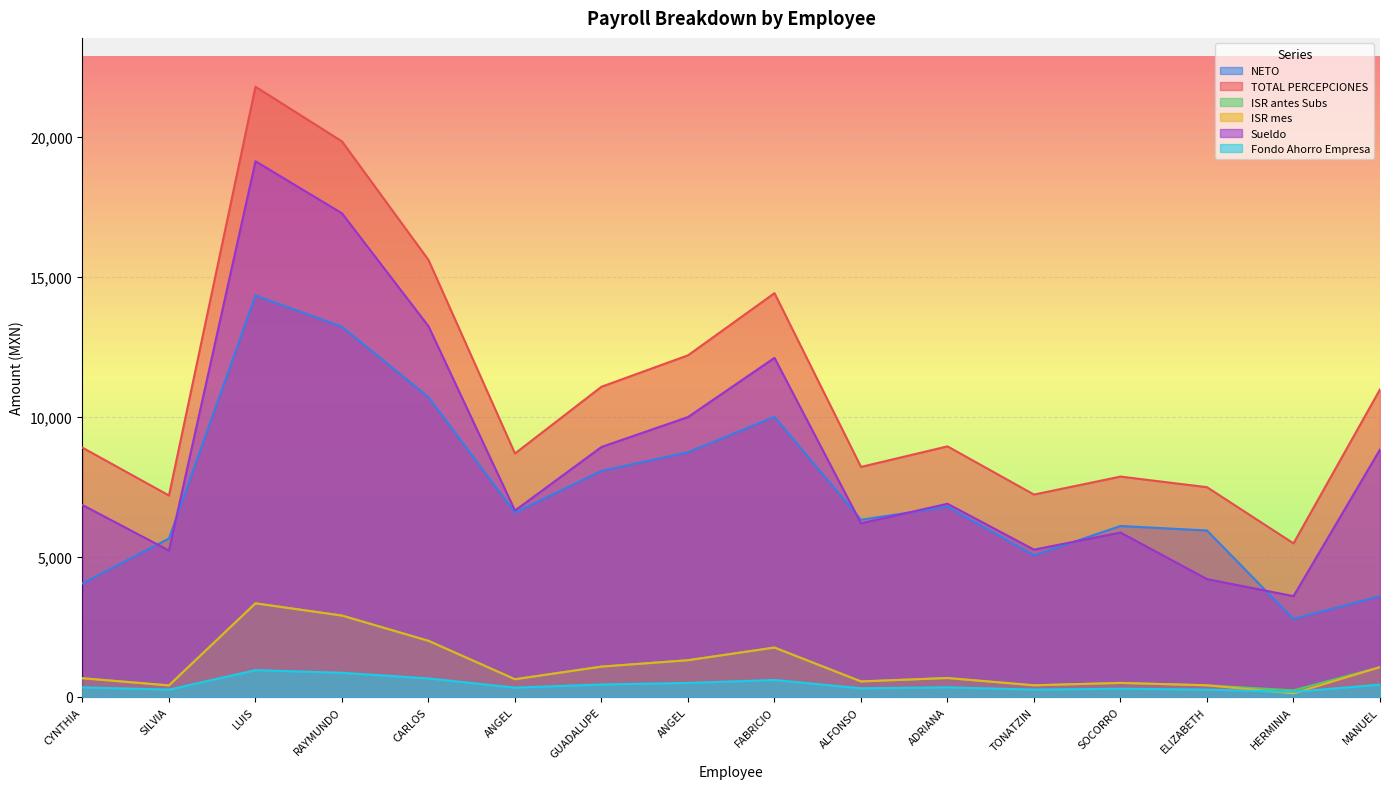

At which category does NETO reach its first local peak?

LUIS